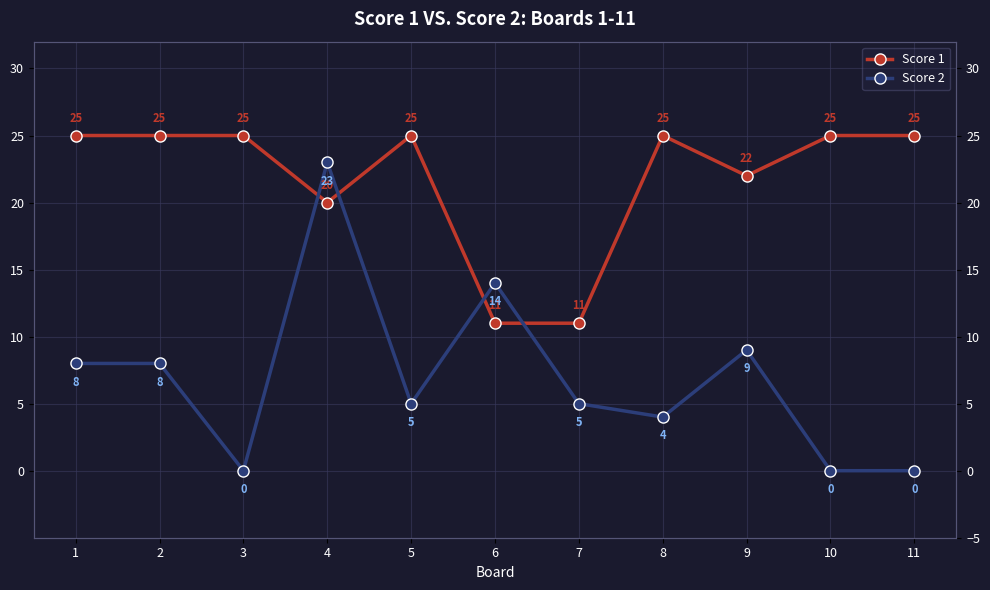

Where is the first local minimum for Score 1?

4